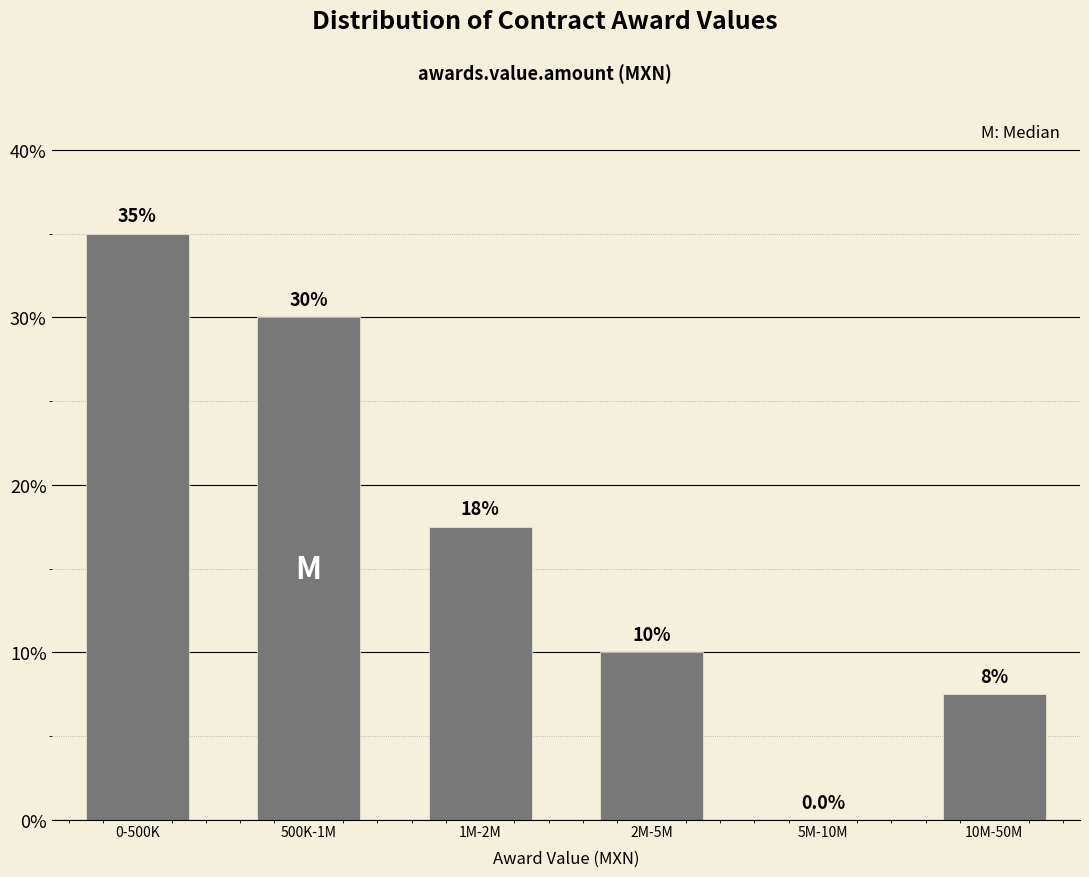

Reading left to right, list all the values displayed in this chart.

0-500K=35.0	500K-1M=30.0	1M-2M=17.5	2M-5M=10.0	5M-10M=0.0	10M-50M=7.5